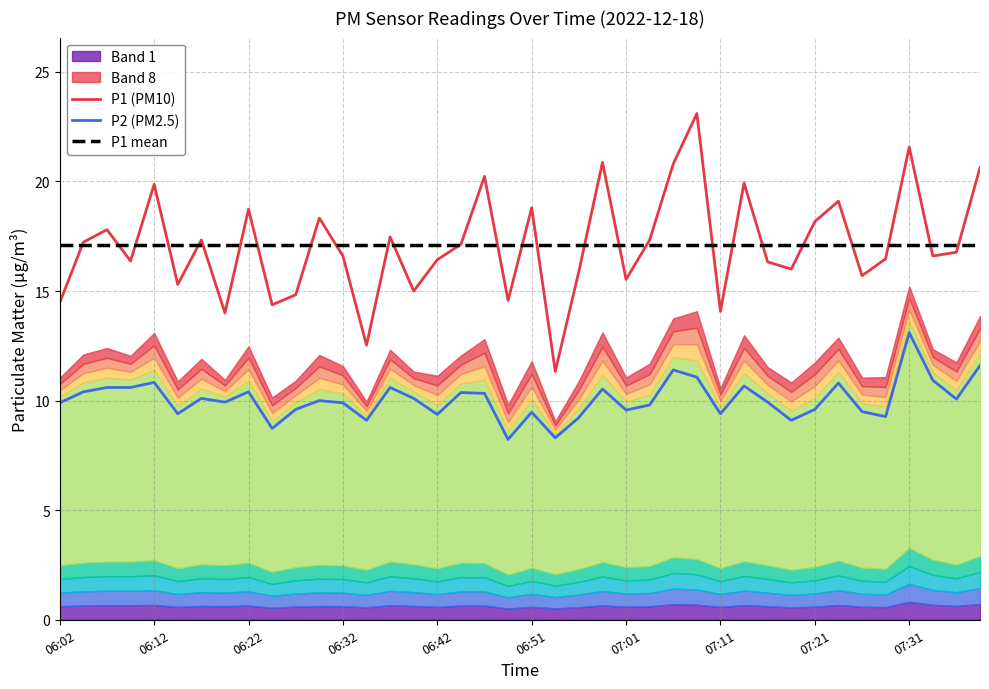

True or false: P1 mean and P2 (PM2.5) cross at least once.

False